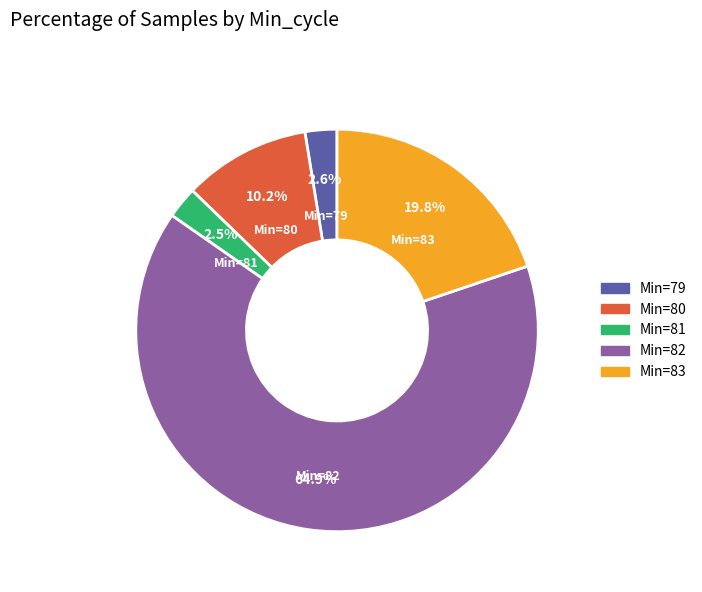

Does any single category account for the majority?

Yes